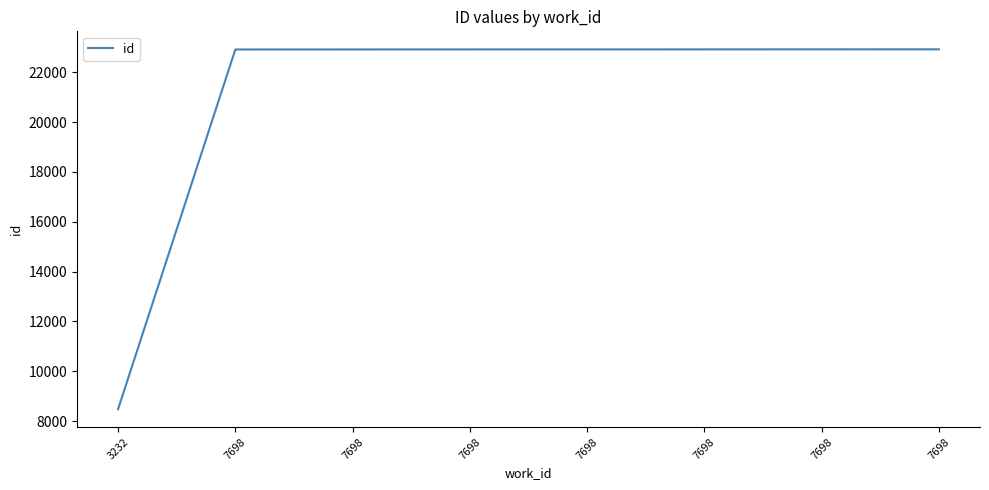

Does the chart have visible grid lines?

No